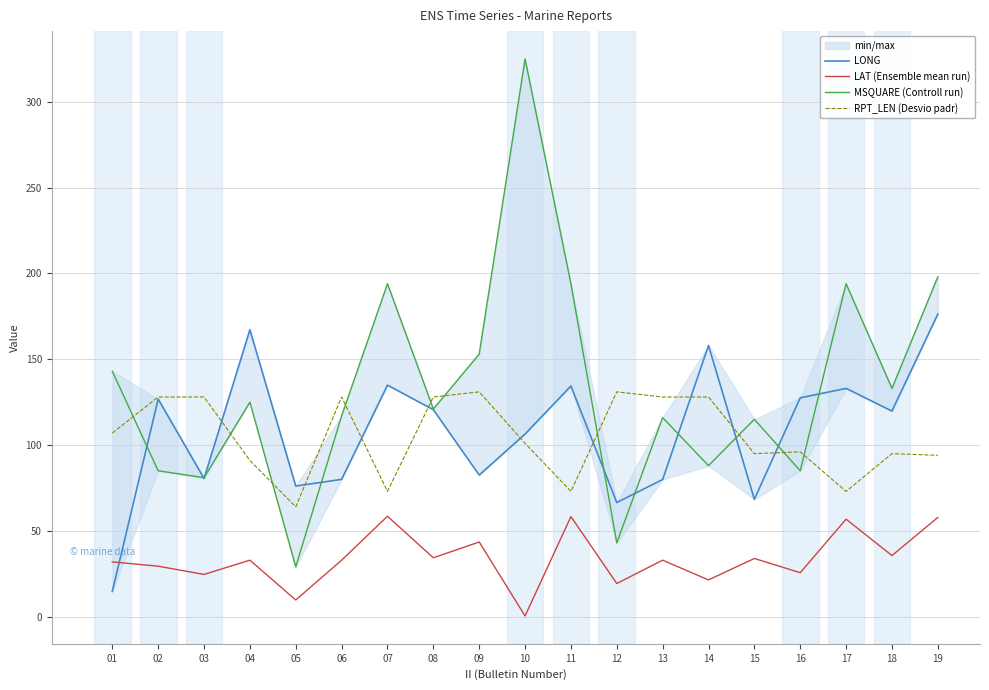

Reading right to left, list all the values displayed in this chart.

LONG: 176.3	119.8	133.0	127.5	68.4	158.0	79.9	66.5	134.4	106.4	82.5	120.6	134.9	80.0	76.1	167.2	80.5	126.8	14.7
LAT (Ensemble mean run): 57.8	35.6	56.8	25.6	33.9	21.4	32.9	19.3	58.3	0.4	43.5	34.3	58.5	32.9	9.7	32.9	24.6	29.4	31.9
MSQUARE (Controll run): 198.0	133.0	194.0	85.0	115.0	88.0	116.0	43.0	194.0	325.0	153.0	121.0	194.0	117.0	29.0	125.0	81.0	85.0	143.0
RPT_LEN (Desvio padr): 94.0	95.0	73.0	96.0	95.0	128.0	128.0	131.0	73.0	101.0	131.0	128.0	73.0	128.0	64.0	91.0	128.0	128.0	107.0